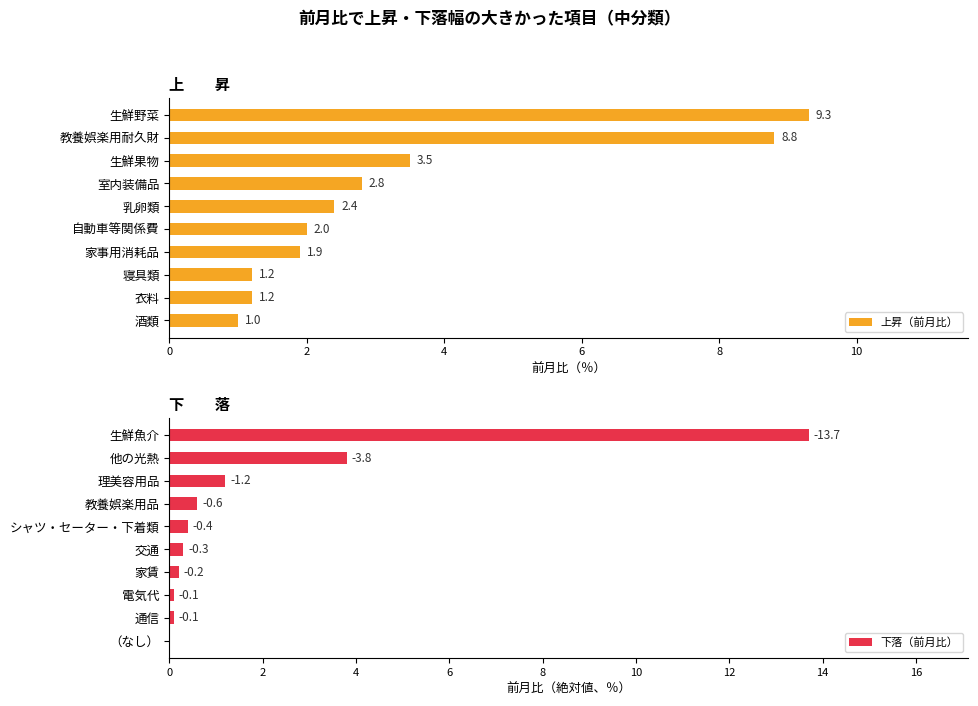

How many series are shown in this chart?

2